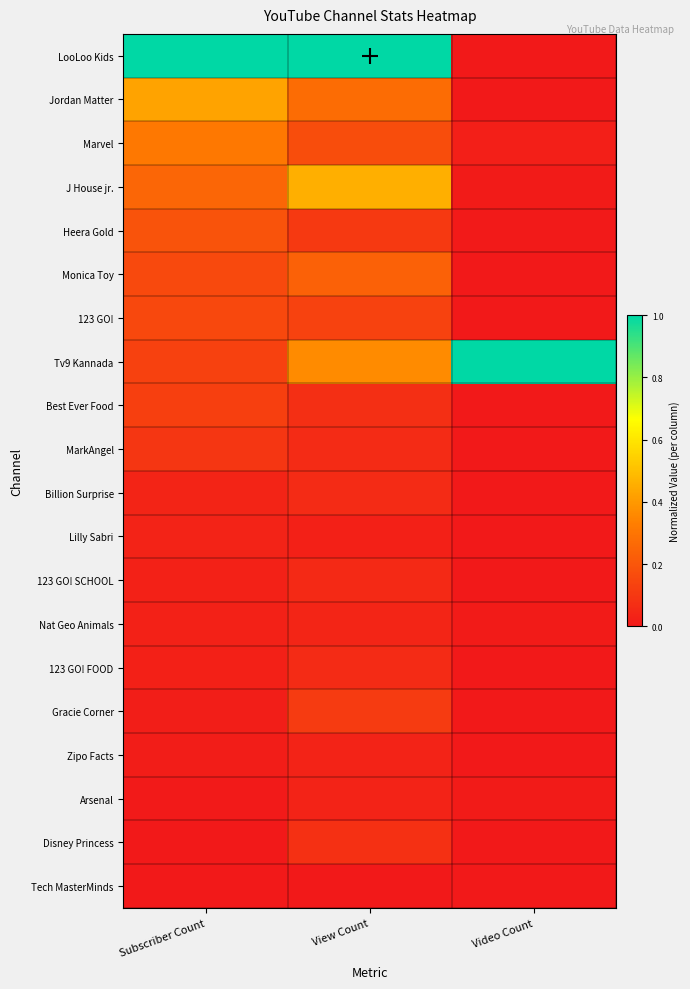

Between View Count and Subscriber Count, which is larger?

View Count